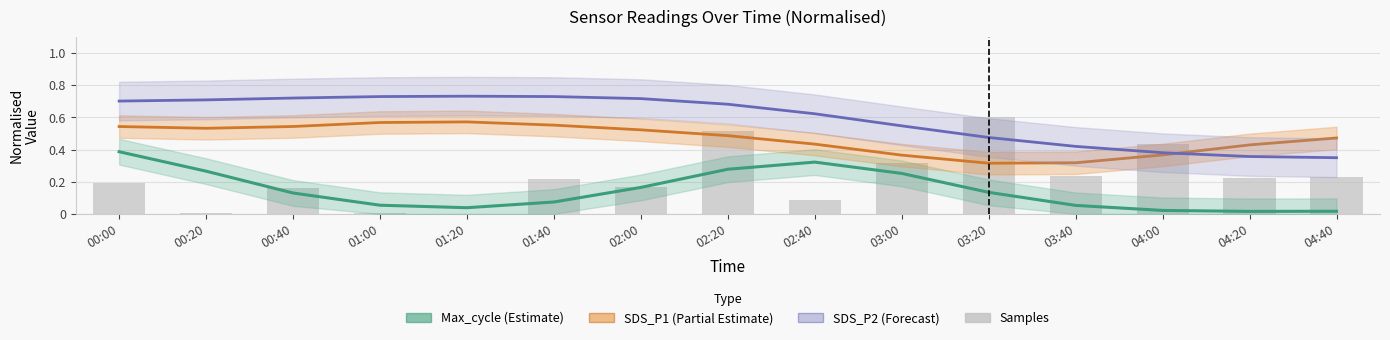

Which series changed the most between 01:00 and 03:00?

Samples